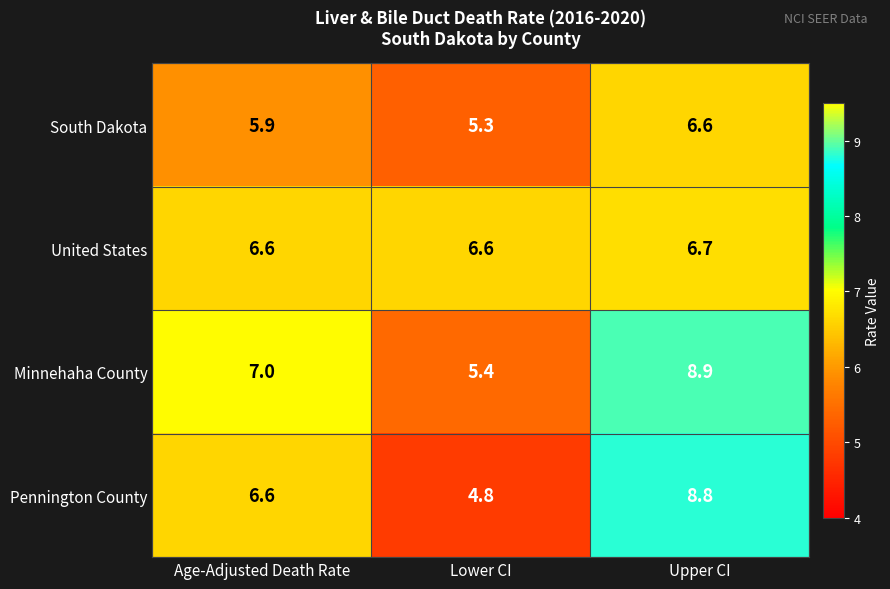

Reading left to right, extract all data points from this chart.

South Dakota: Age-Adjusted Death Rate=5.9	Lower CI=5.3	Upper CI=6.6
United States: Age-Adjusted Death Rate=6.6	Lower CI=6.6	Upper CI=6.7
Minnehaha County: Age-Adjusted Death Rate=7.0	Lower CI=5.4	Upper CI=8.9
Pennington County: Age-Adjusted Death Rate=6.6	Lower CI=4.8	Upper CI=8.8